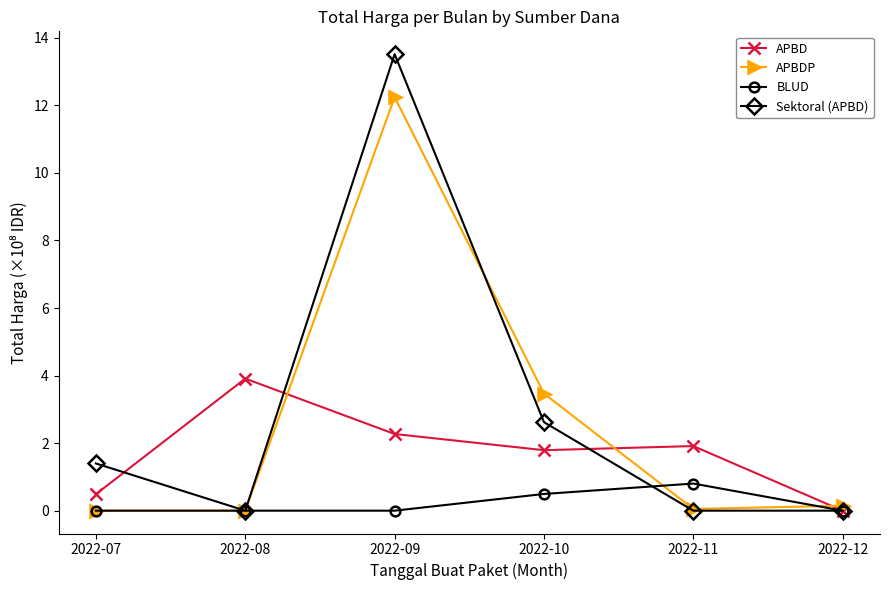

True or false: BLUD has more than 0 points higher than both neighbors.

True